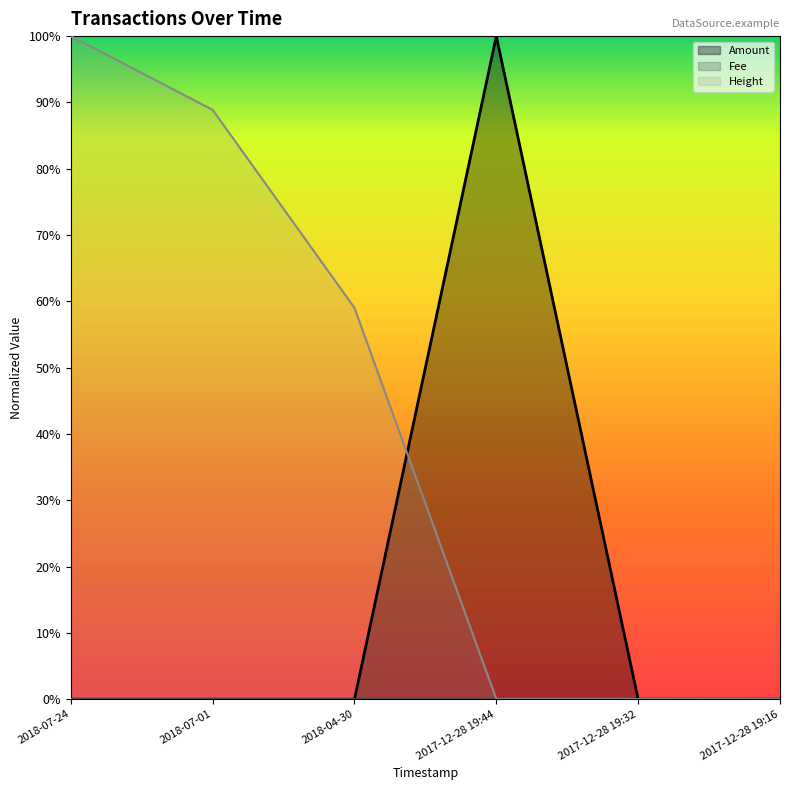

At which label is Amount closest to 0?

2018-07-24